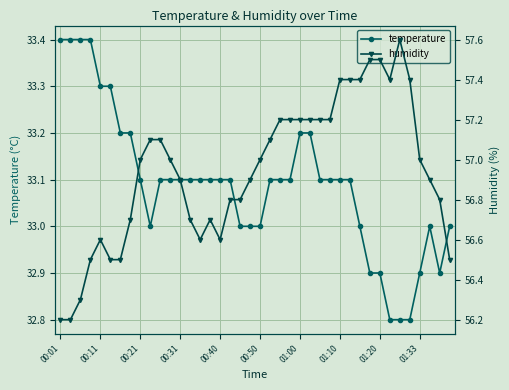

The temperature series shows 16.9 at 00:50. True or false?

False